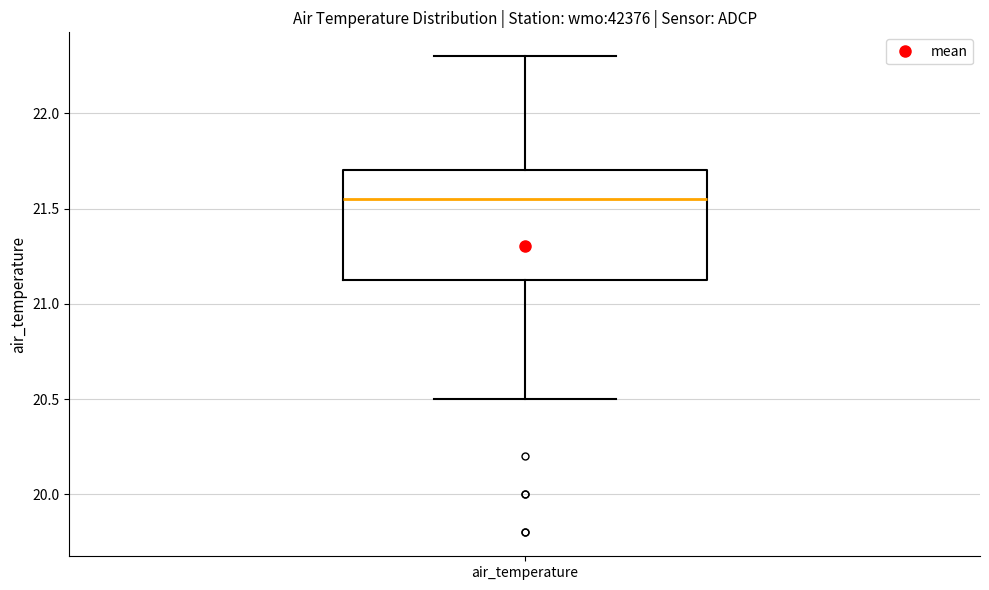

Read this box plot against the y-axis: the position of the median line, the range covered by the box, and the ends of both whiskers. The values are not printed on the chart, so give them approximately, as read against the axis.

median 21.55, box 21.15 to 21.70, whiskers 20.50 to 22.30